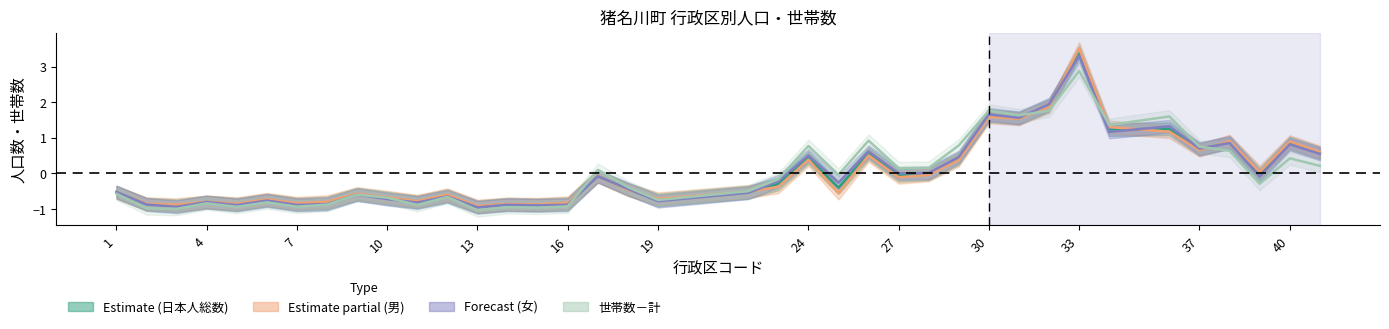

Which has a higher value, 26 or 28?

26